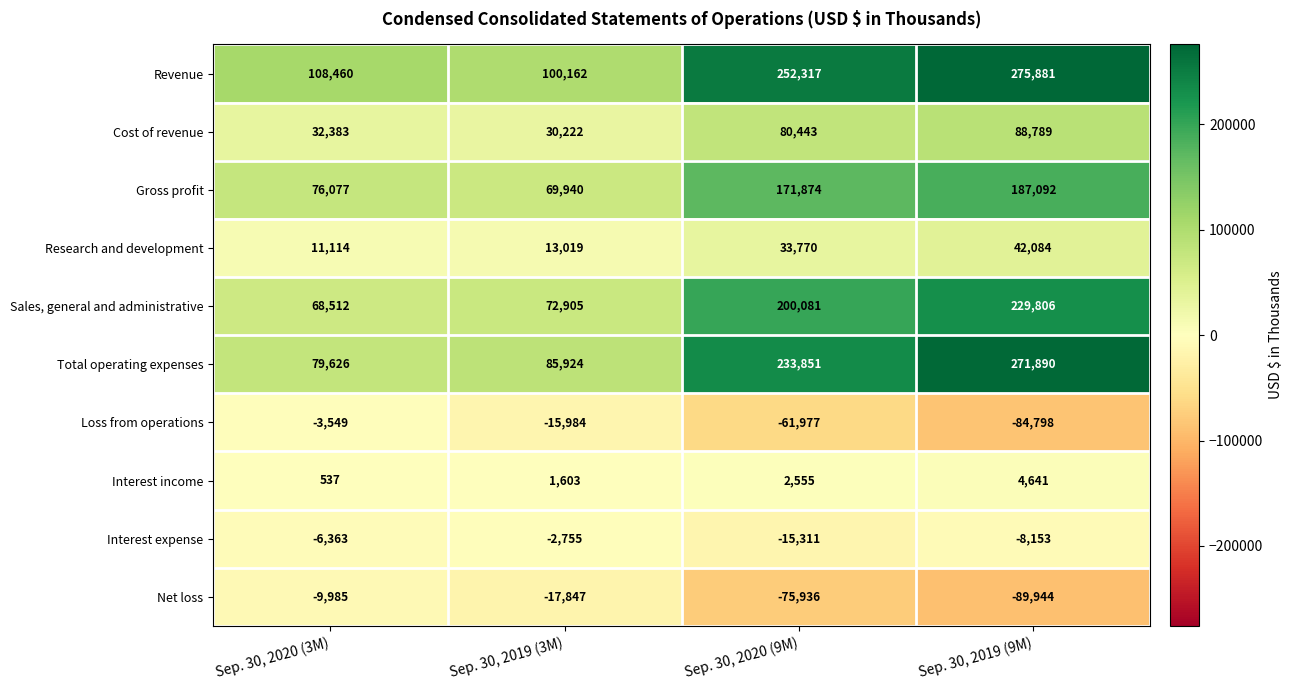

List the series in order of their peak value, highest first.

Revenue, Total operating expenses, Sales, general and administrative, Gross profit, Cost of revenue, Research and development, Interest income, Interest expense, Loss from operations, Net loss